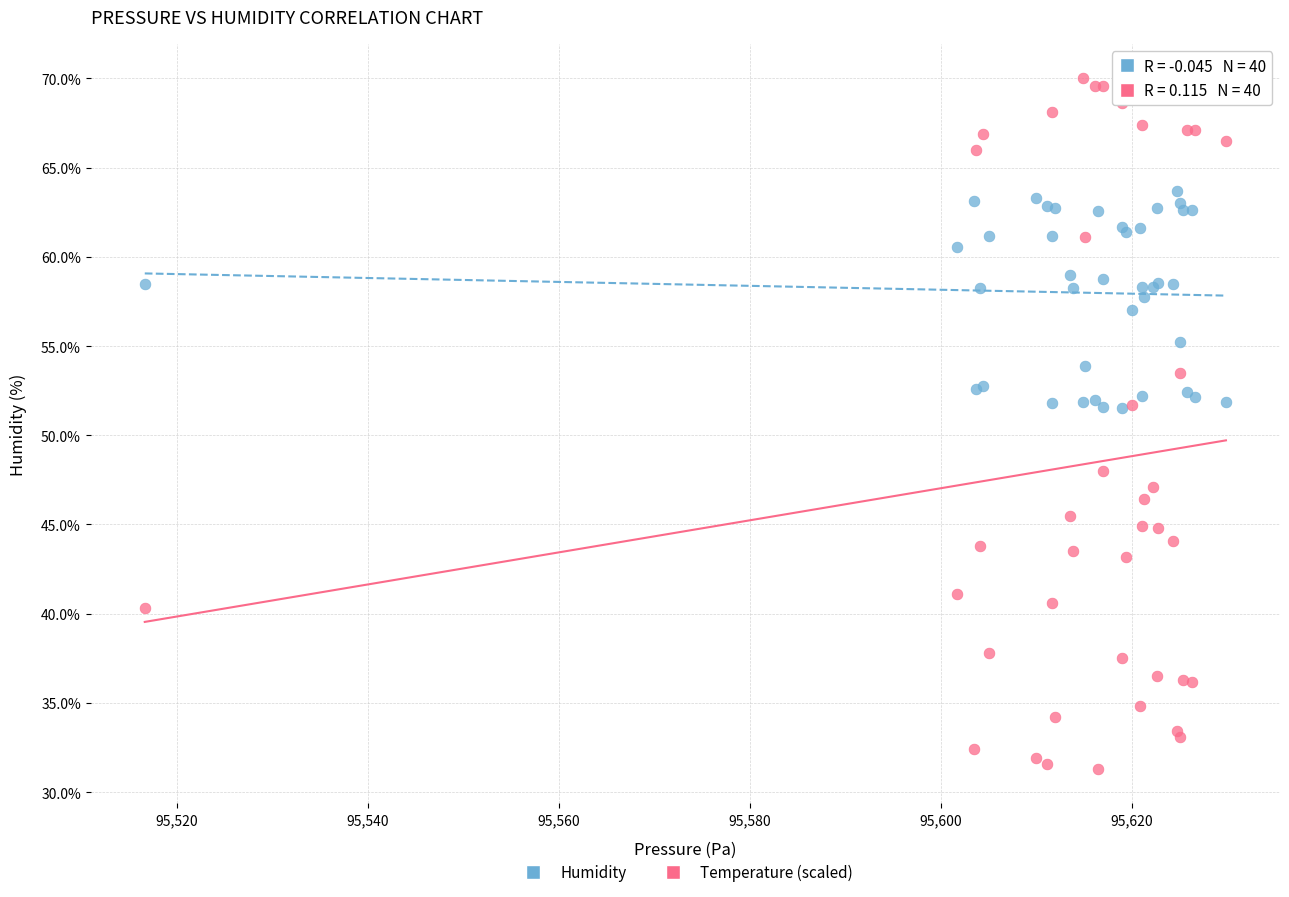

Which series has the widest spread of Y values?

Temperature (scaled)